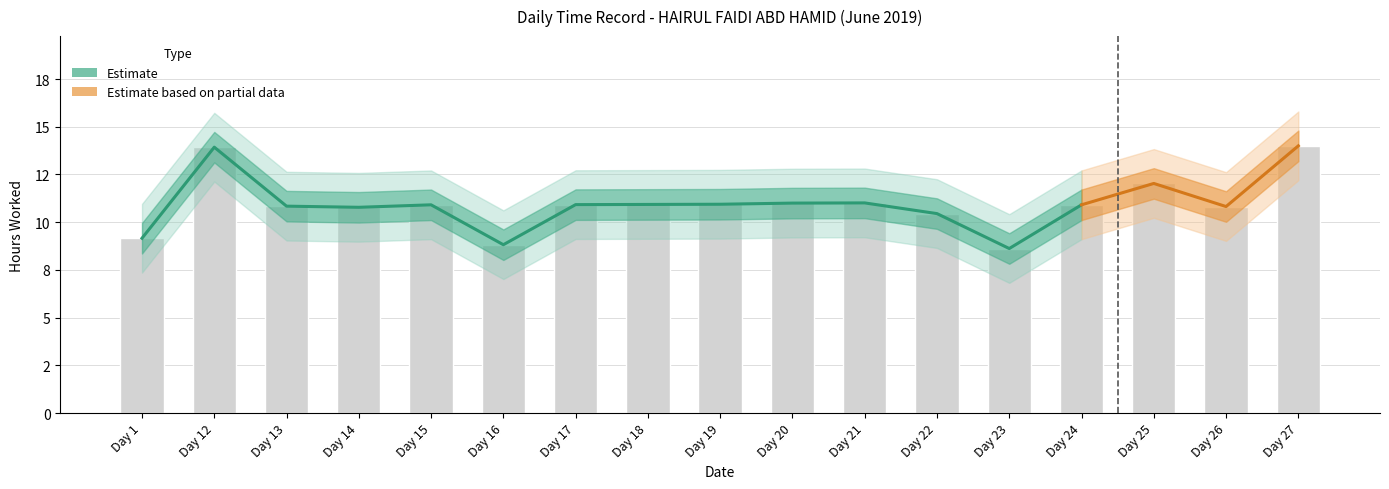

At which label is the value closest to 11?

Day 20